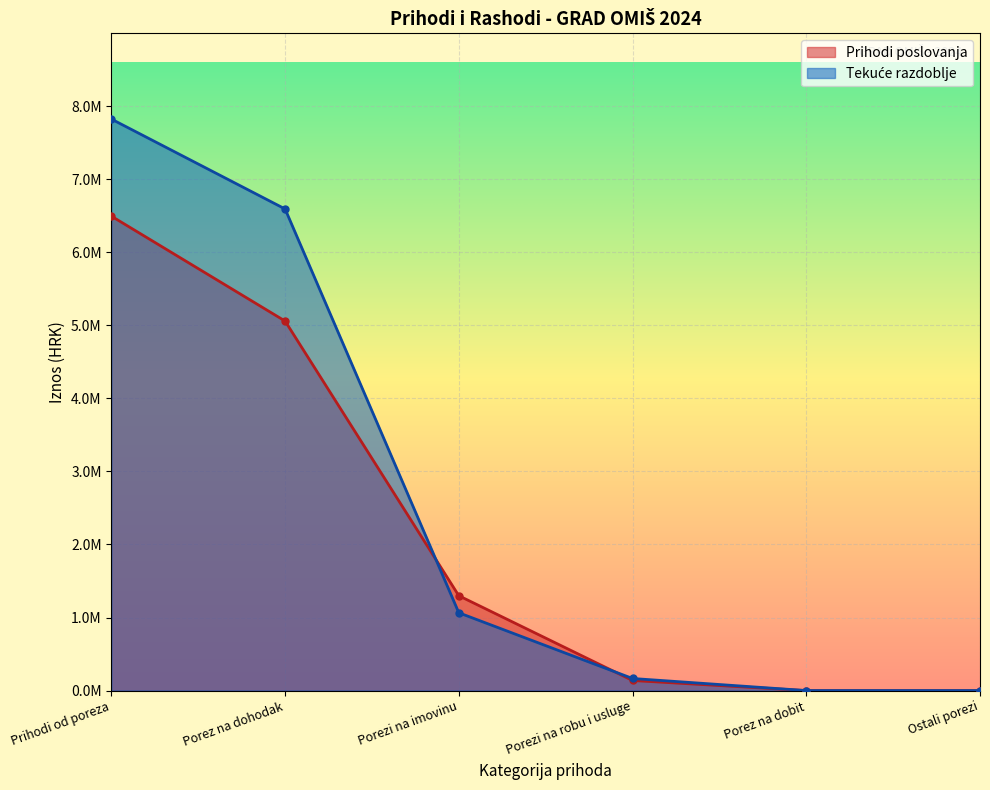

At which category is the sum across all series the highest?

Prihodi od poreza